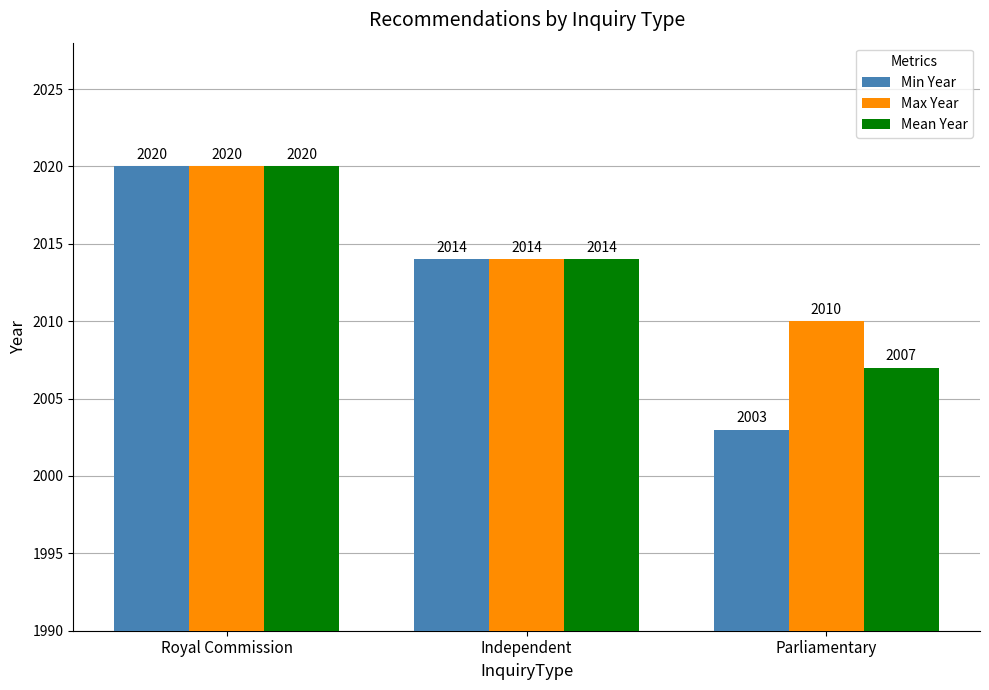

Reading right to left, list all the values displayed in this chart.

Min Year: 2003	2014	2020
Max Year: 2010	2014	2020
Mean Year: 2007	2014	2020